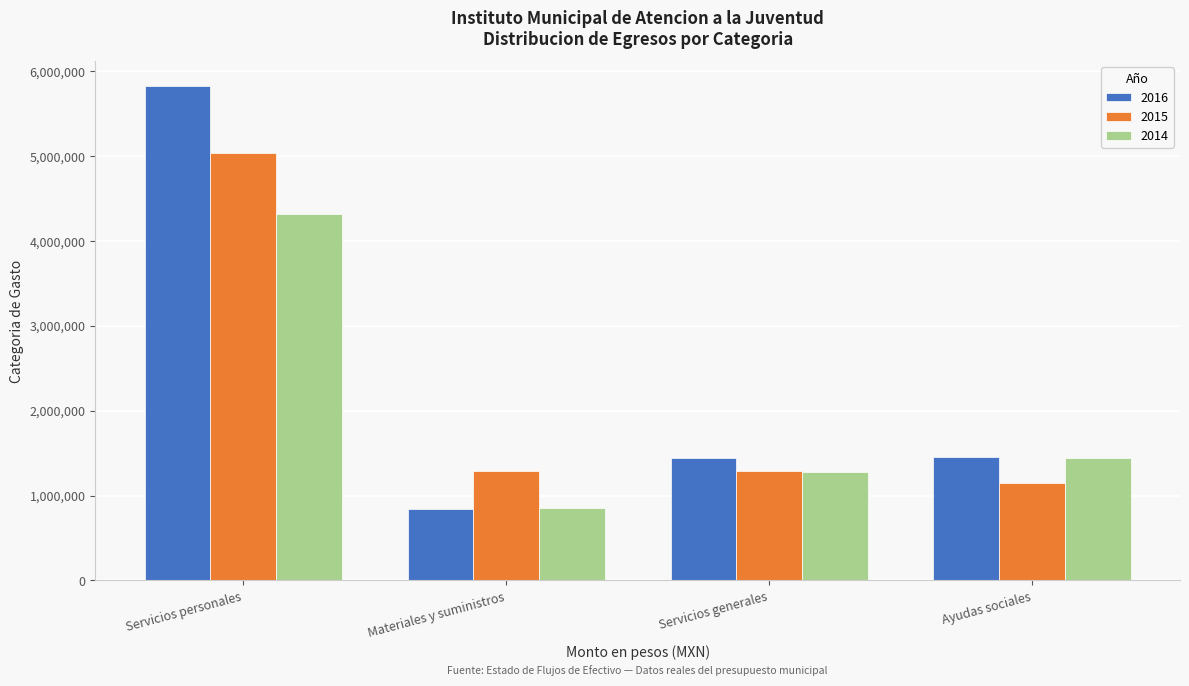

What is the minimum value shown in the chart?

836839.3